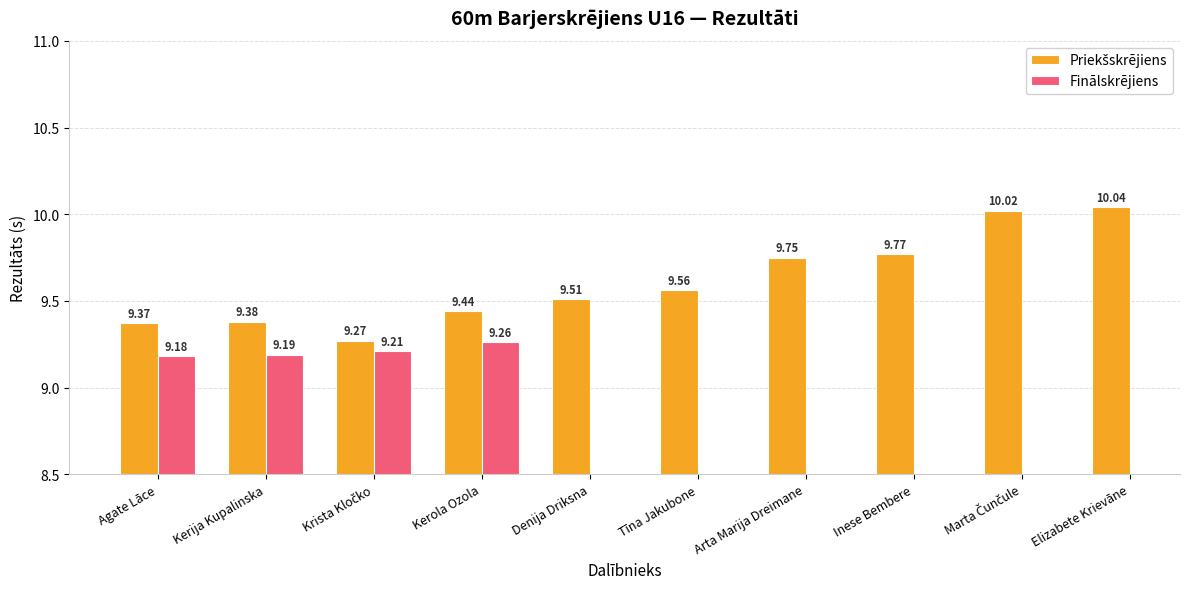

What is the label of the 7th bar from the left?

Arta Marija Dreimane